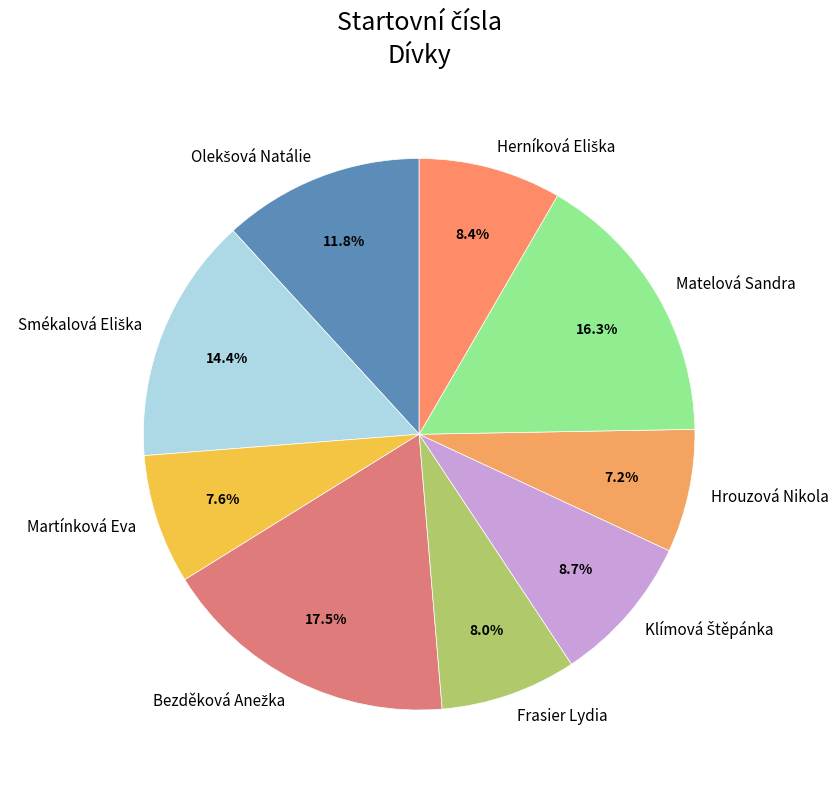

Approximately how many times larger is the value at Martínková Eva compared to Matelová Sandra?

0.5